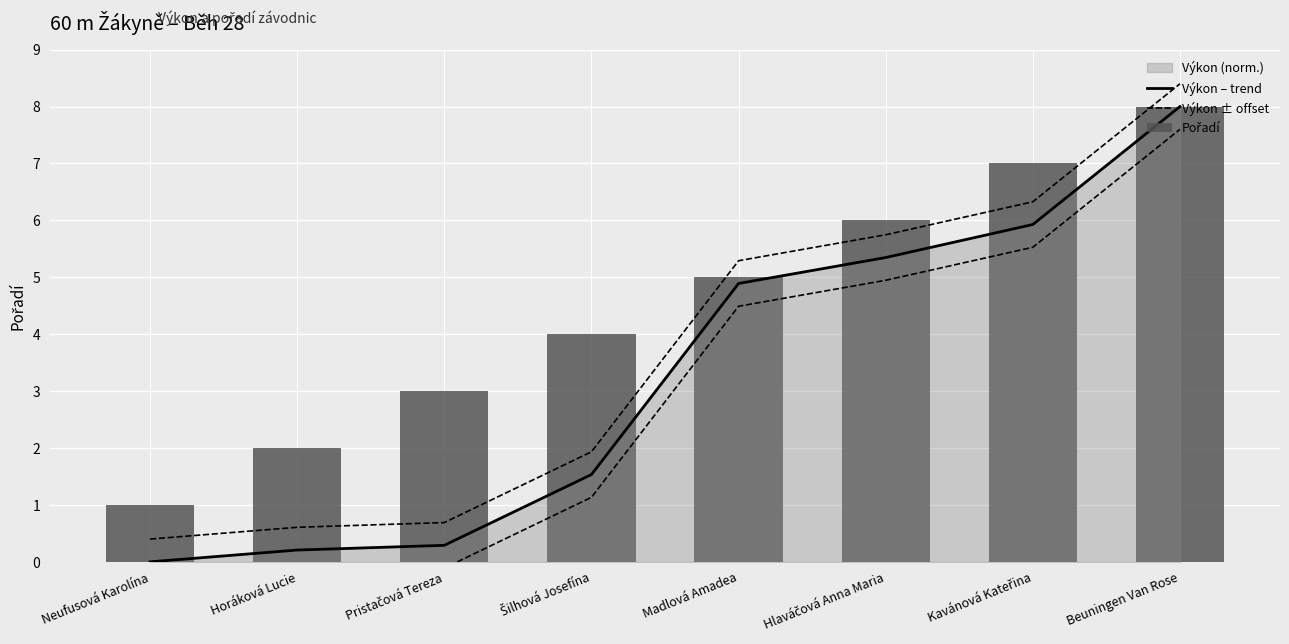

The value of Pořadí at Neufusová Karolína is 1.0. True or false?

True